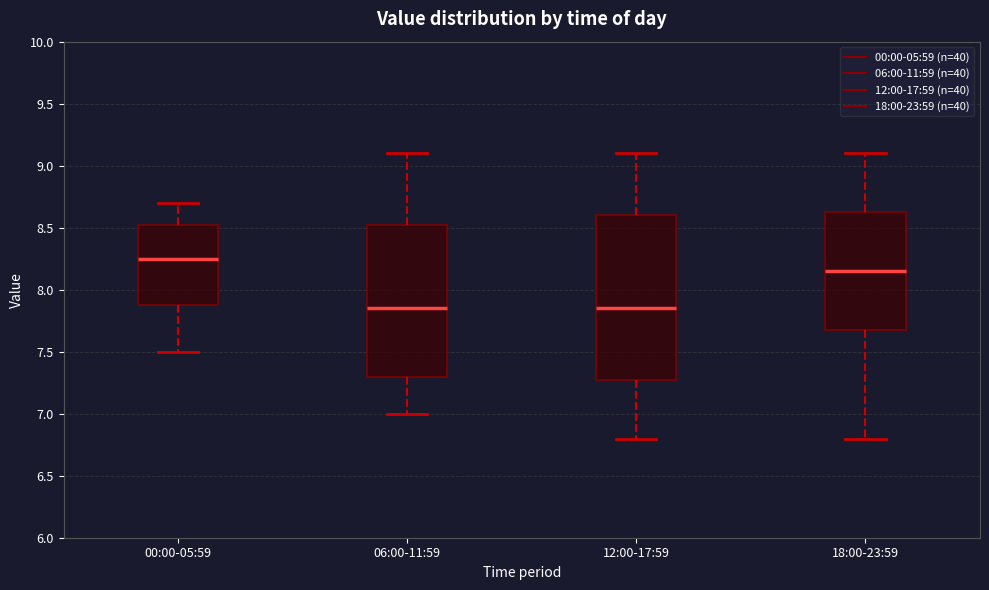

Comparing the boxes themselves (not the whiskers), which one is the tallest?

12:00-17:59